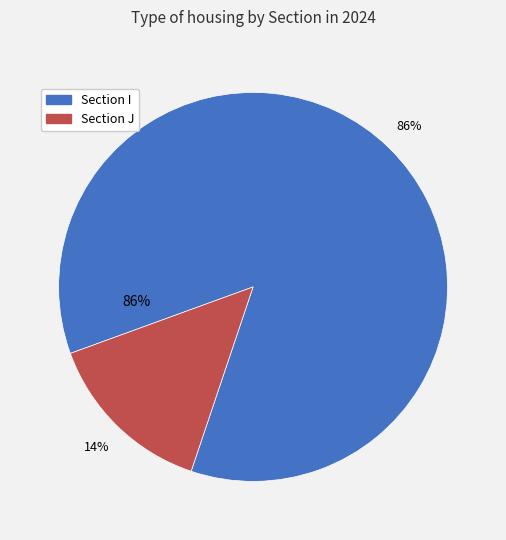

What is the smallest slice in the pie chart?

J